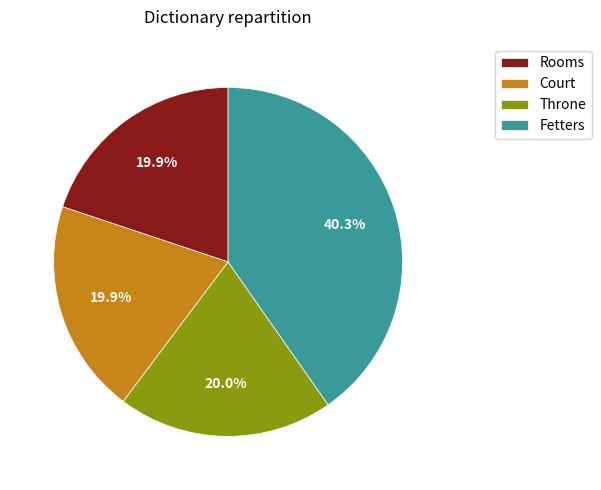

The Rooms slice represents 20% of the pie. True or false?

True